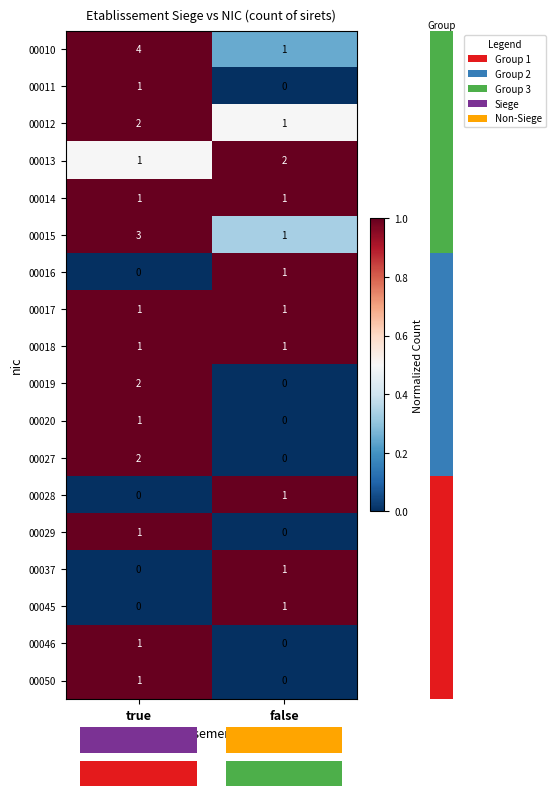

What is the difference between the highest and lowest values at false?

2